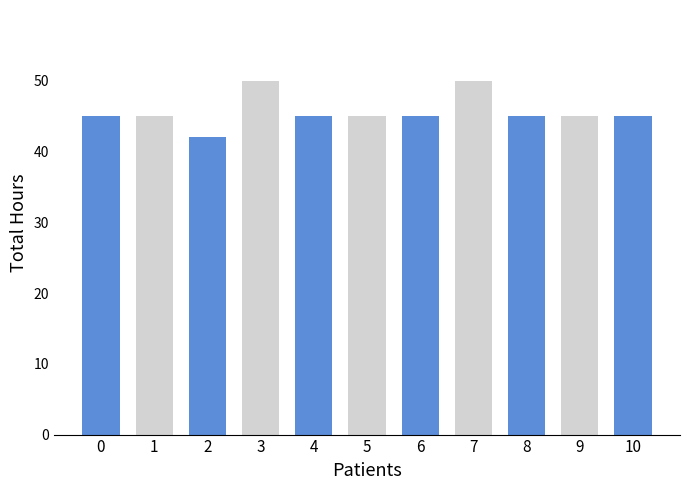

True or false: the data shows 45 at 10.

True